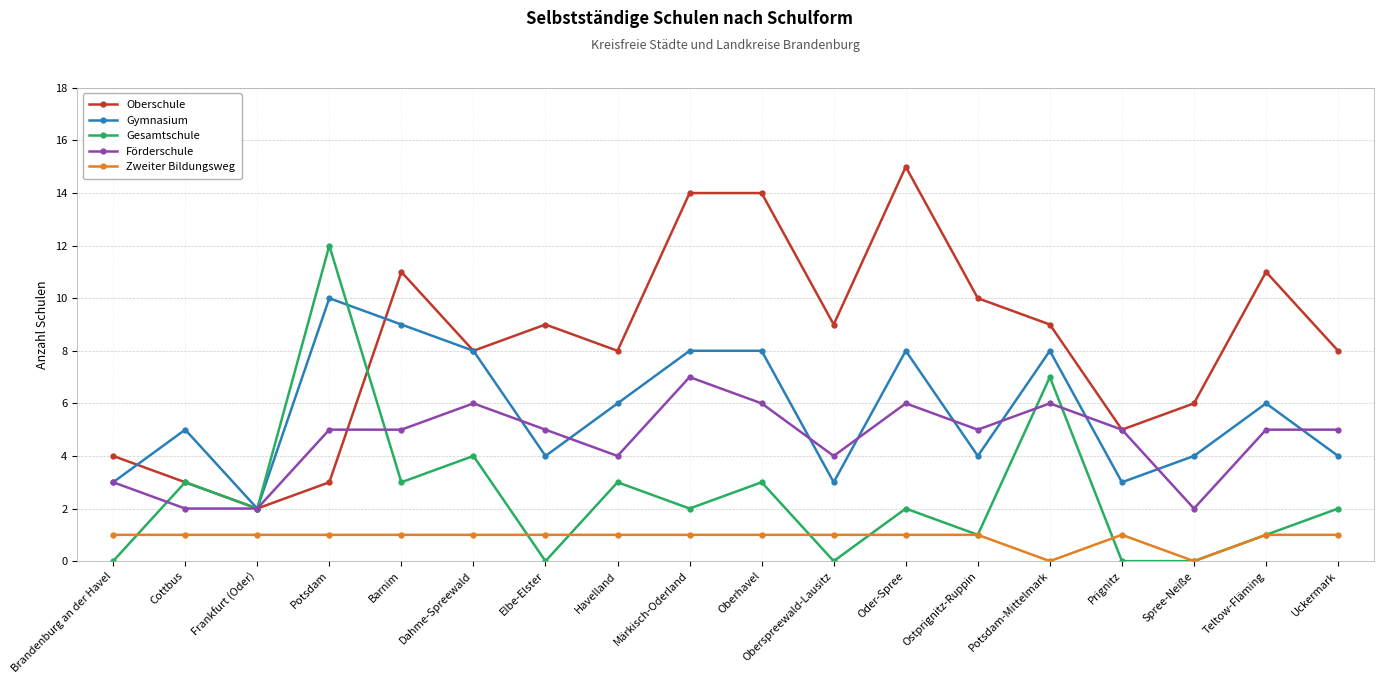

What position from the right is Oberspreewald-Lausitz?

8